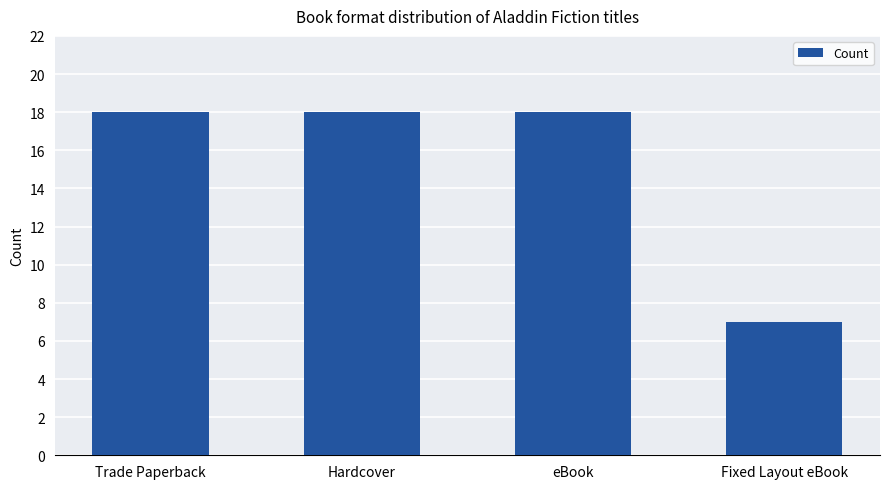

Reading left to right, extract all data points from this chart.

18	18	18	7